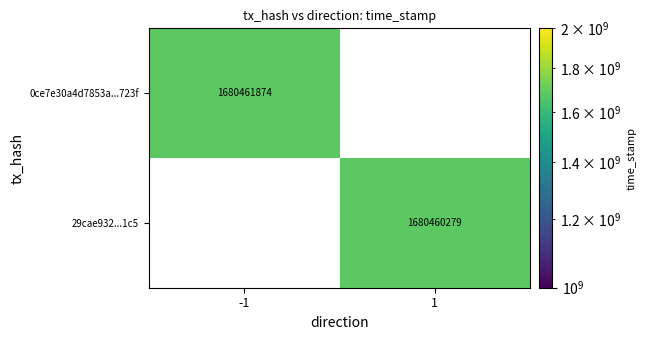

Reading right to left, list all the values displayed in this chart.

0ce7e30a4d7853a577fce97678a2fb3b8f9723f: time_stamp=1680461874	direction=-1
29cae93254322403121dbf36e7e27e3ead9a1c5: time_stamp=1680460279	direction=1